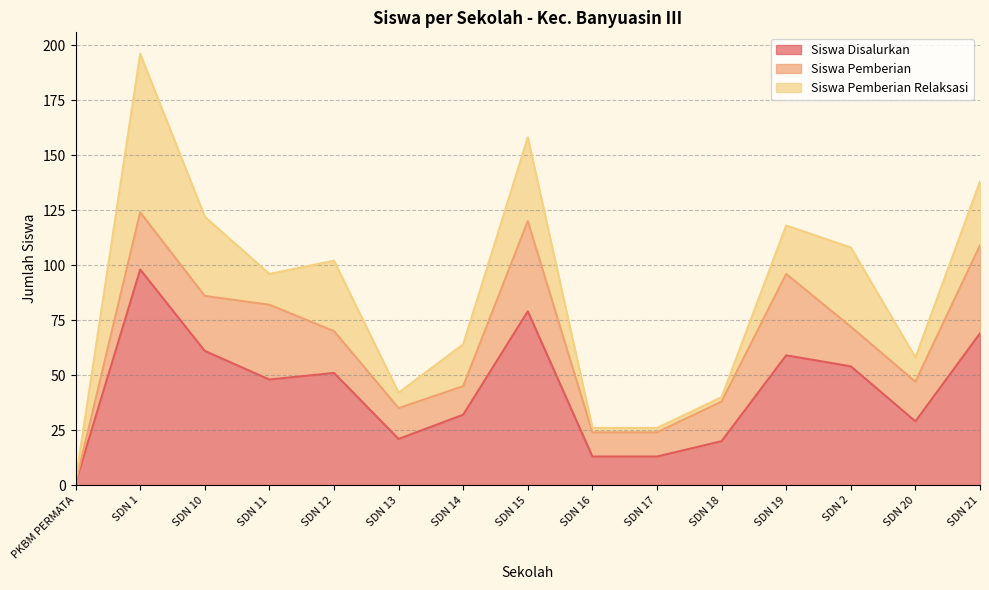

Reading left to right, what are all the values shown in this chart?

Siswa Disalurkan: 1	98	61	48	51	21	32	79	13	13	20	59	54	29	69
Siswa Pemberian: 0	26	25	34	19	14	13	41	11	11	18	37	18	18	40
Siswa Pemberian Relaksasi: 1	72	36	14	32	7	19	38	2	2	2	22	36	11	29